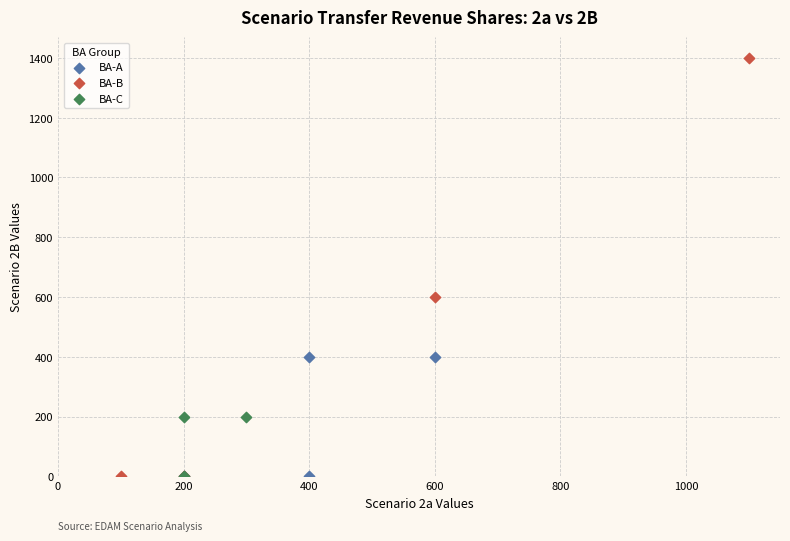

Which series reaches the maximum Y coordinate?

BA-B